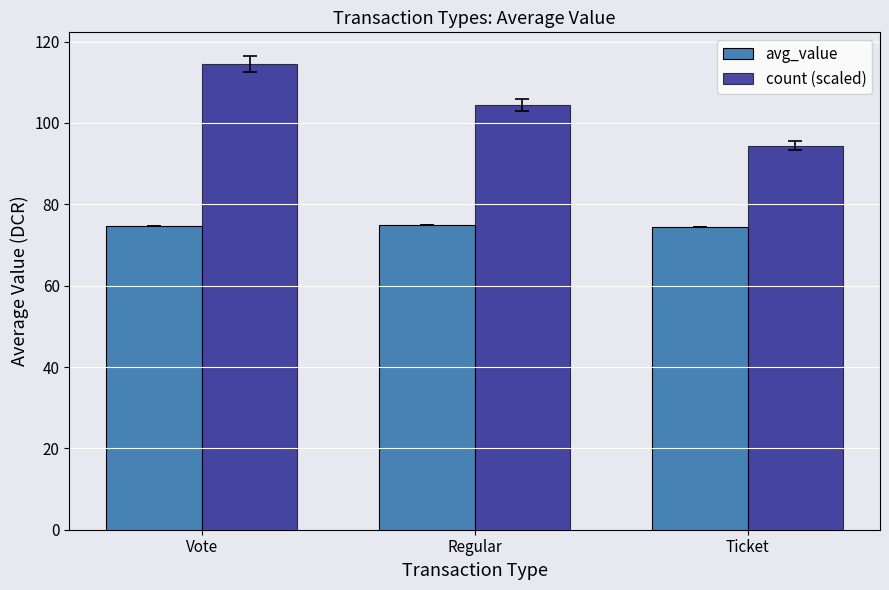

Are the bars grouped side by side (vs. stacked)?

Yes